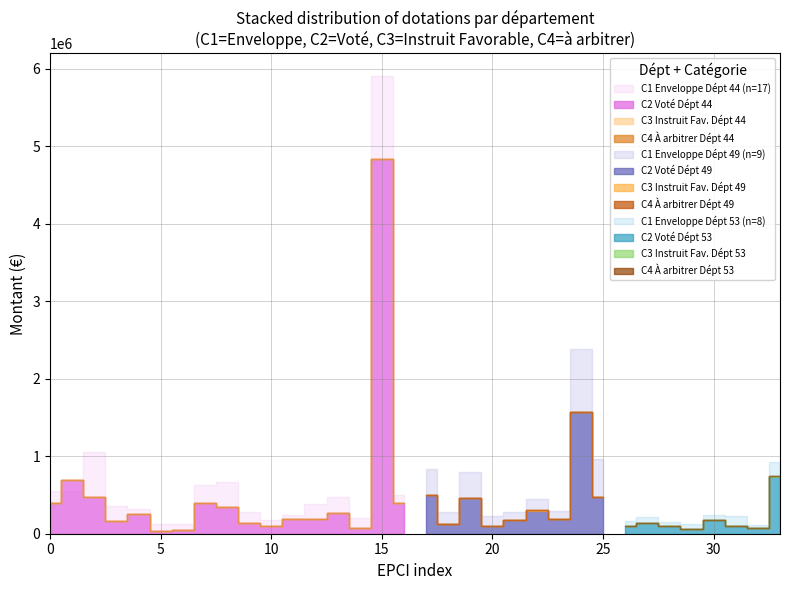

Reading left to right, list all the values displayed in this chart.

C1 : Enveloppe: 44=550199	44=545829	44=1051963	44=356805	44=315664	44=130682	44=127861	44=625592	44=672446	44=283805	44=171512	44=240041	44=388103	44=477033	44=198409	44=5905313	44=501376	49=839030	49=277160	49=796232	49=222330	49=283312	49=448650	49=289744	49=2379714	49=963540	53=167882	53=219978	53=151772	53=130168	53=241152	53=230256	53=112234	53=919558
C2 : Voté: 44=396000	44=698000	44=472500	44=163500	44=260500	44=37000	44=50500	44=397000	44=351000	44=139500	44=97000	44=190000	44=187000	44=263500	44=77000	44=4835500	44=392000	49=504000	49=127500	49=462000	49=93500	49=176500	49=297500	49=190500	49=1566500	49=478000	53=103000	53=143500	53=103000	53=57000	53=176500	53=100000	53=76500	53=737000
C3 : Instruit Favorable: 44=0	44=0	44=6500	44=0	44=0	44=0	44=0	44=0	44=0	44=0	44=0	44=0	44=0	44=0	44=0	44=0	44=0	49=0	49=0	49=0	49=0	49=0	49=10000	49=0	49=0	49=0	53=0	53=0	53=0	53=0	53=0	53=0	53=0	53=3500
C4 : à arbitrer: 44=0	44=0	44=0	44=0	44=0	44=0	44=0	44=0	44=0	44=0	44=0	44=0	44=0	44=0	44=0	44=0	44=0	49=0	49=0	49=0	49=0	49=0	49=0	49=0	49=0	49=0	53=0	53=0	53=0	53=0	53=0	53=0	53=0	53=0